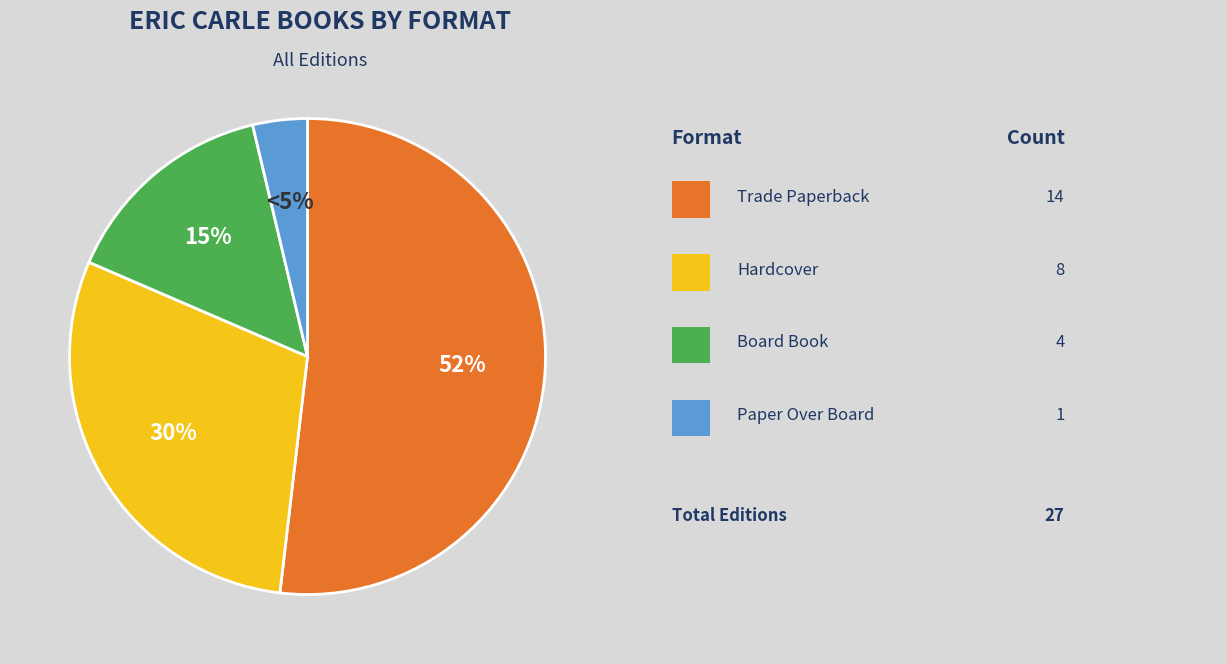

What is the largest slice in the pie chart?

Trade Paperback